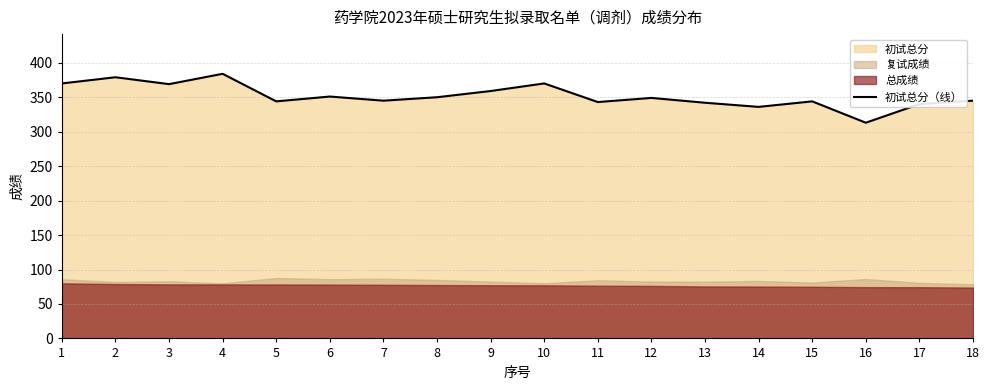

Read the value at 5.

344